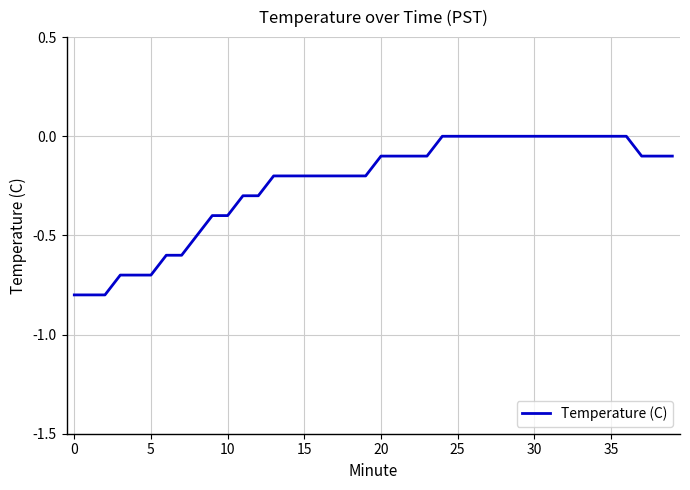

Does the chart display data point markers on the line(s)?

No